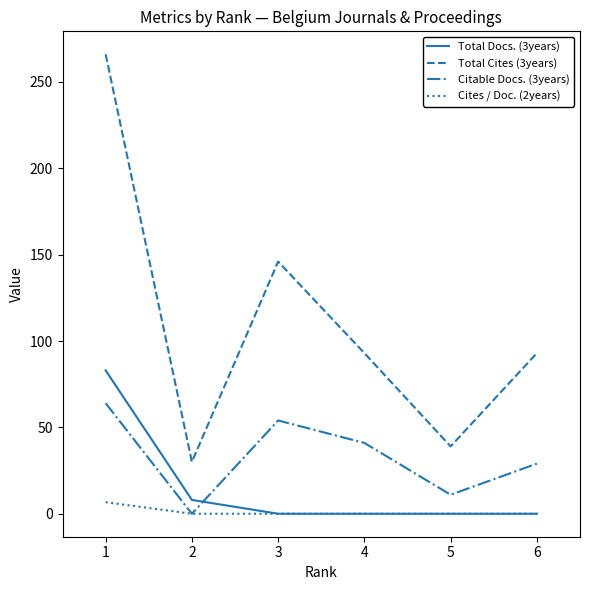

Which series has the widest spread of values?

Total Cites (3years)